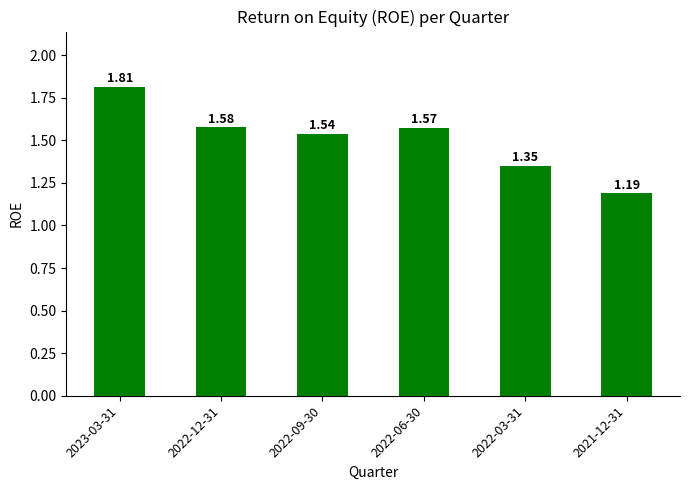

What is the change in value from 2022-06-30 to 2021-12-31?

-0.4